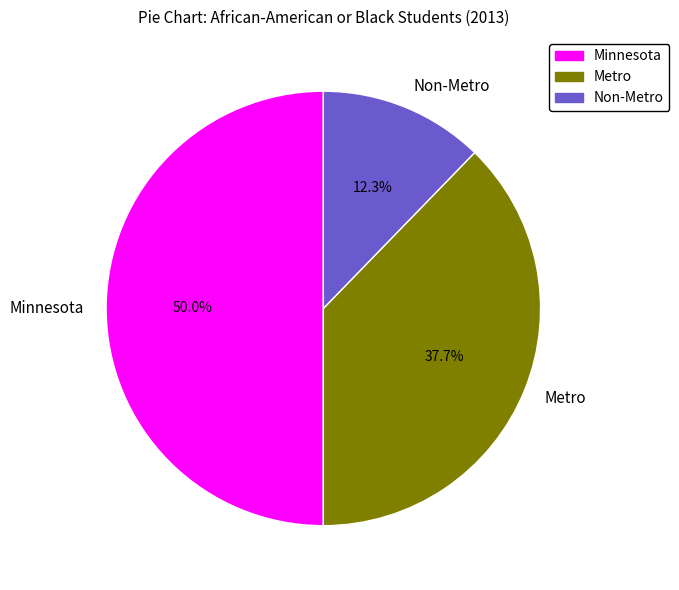

Does Metro represent more than half of the total?

No